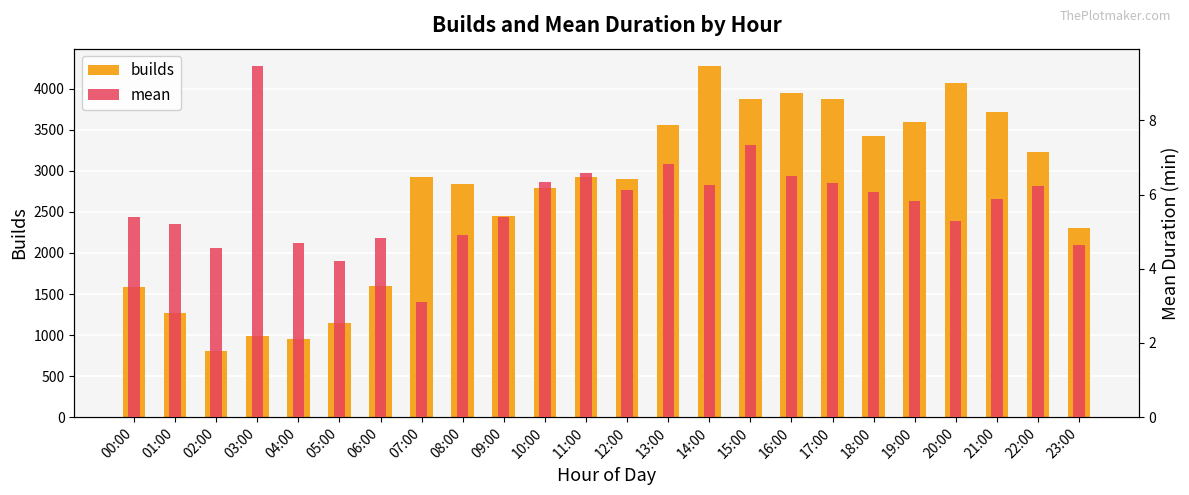

Reading left to right, extract all data points from this chart.

builds: 00:00=1587.0	01:00=1268.0	02:00=812.0	03:00=983.0	04:00=950.0	05:00=1142.0	06:00=1593.0	07:00=2930.0	08:00=2846.0	09:00=2447.0	10:00=2795.0	11:00=2920.0	12:00=2907.0	13:00=3560.0	14:00=4275.0	15:00=3878.0	16:00=3954.0	17:00=3881.0	18:00=3425.0	19:00=3590.0	20:00=4071.0	21:00=3715.0	22:00=3226.0	23:00=2299.0
mean: 00:00=5.4	01:00=5.2	02:00=4.5	03:00=9.5	04:00=4.7	05:00=4.2	06:00=4.8	07:00=3.1	08:00=4.9	09:00=5.4	10:00=6.3	11:00=6.6	12:00=6.1	13:00=6.8	14:00=6.3	15:00=7.3	16:00=6.5	17:00=6.3	18:00=6.1	19:00=5.8	20:00=5.3	21:00=5.9	22:00=6.2	23:00=4.7